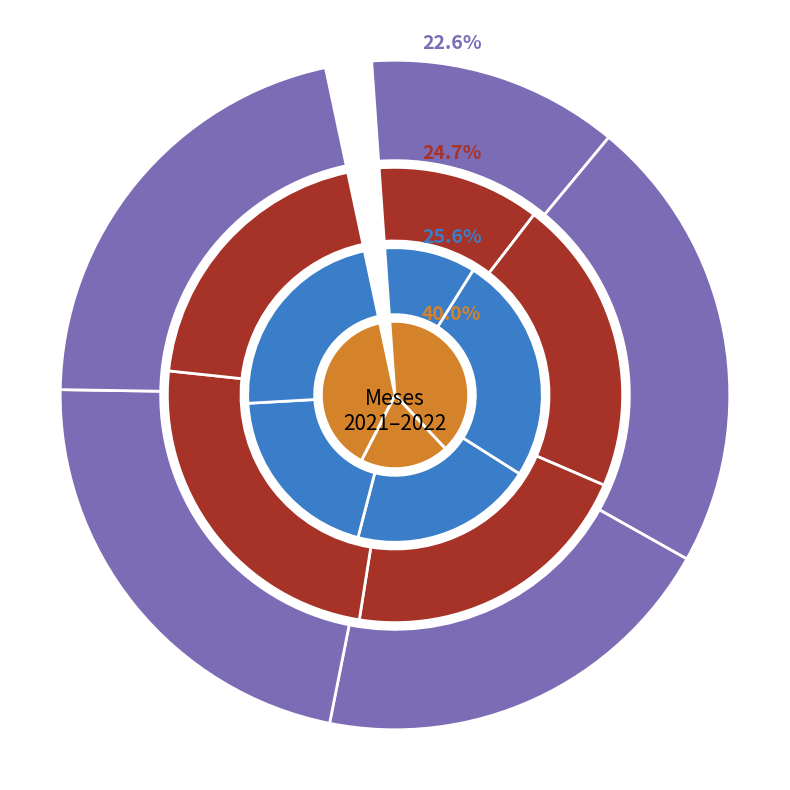

How many slices are in this pie chart?

5